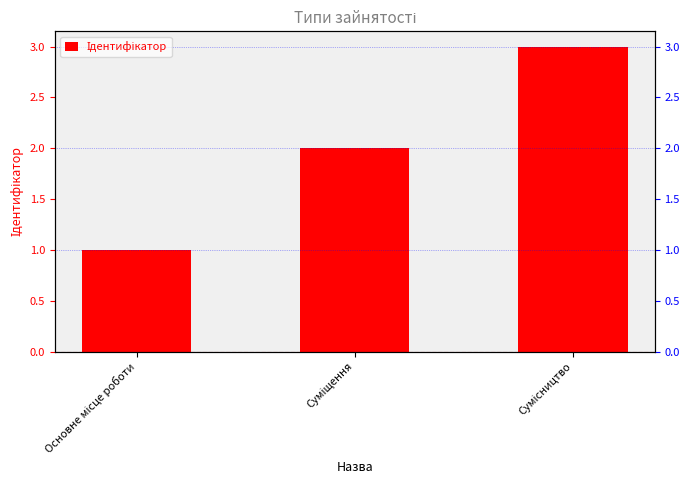

What is the label of the 2nd bar from the left?

Суміщення